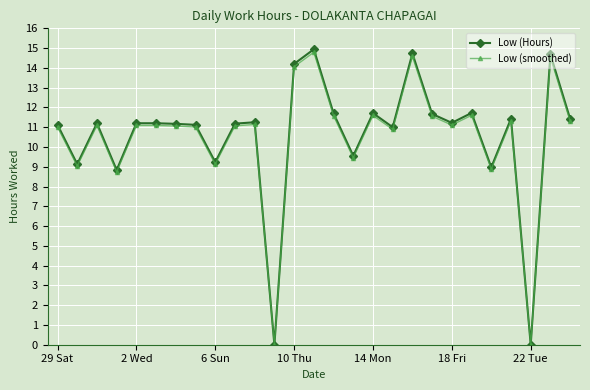

Which series has the widest spread of values?

Low (Hours)